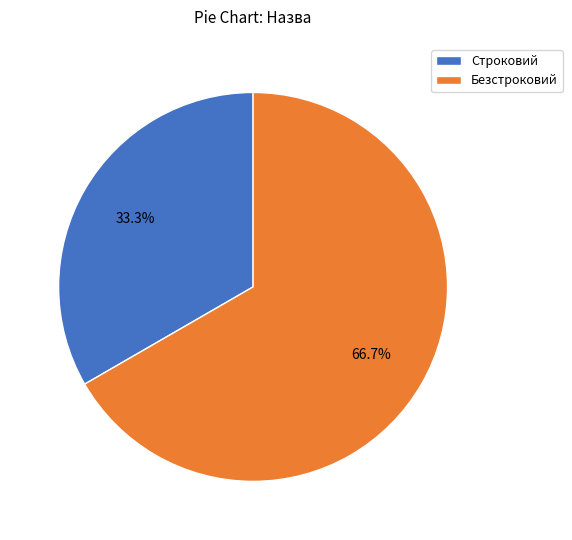

Is it true that Безстроковий is 67% of the pie?

True